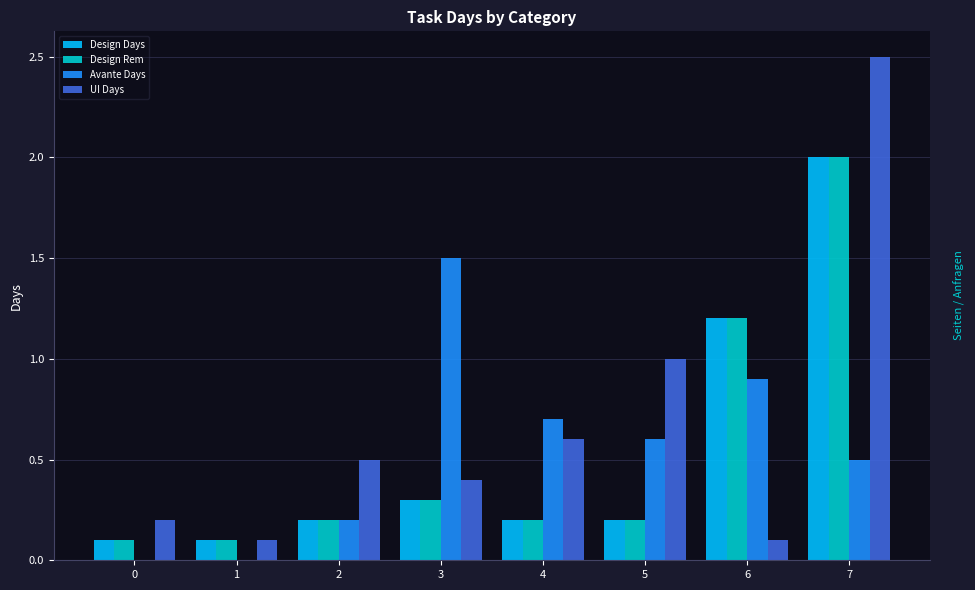

Which category has the highest value in the Design Rem series?

7